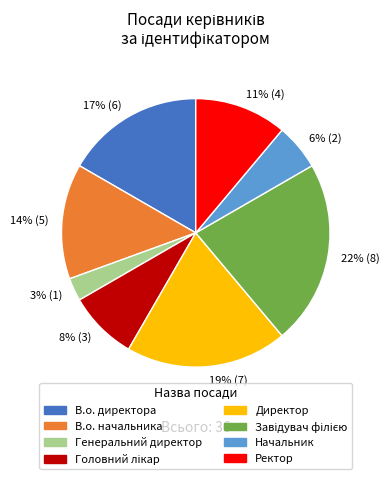

What is the smallest slice in the pie chart?

3% (1)